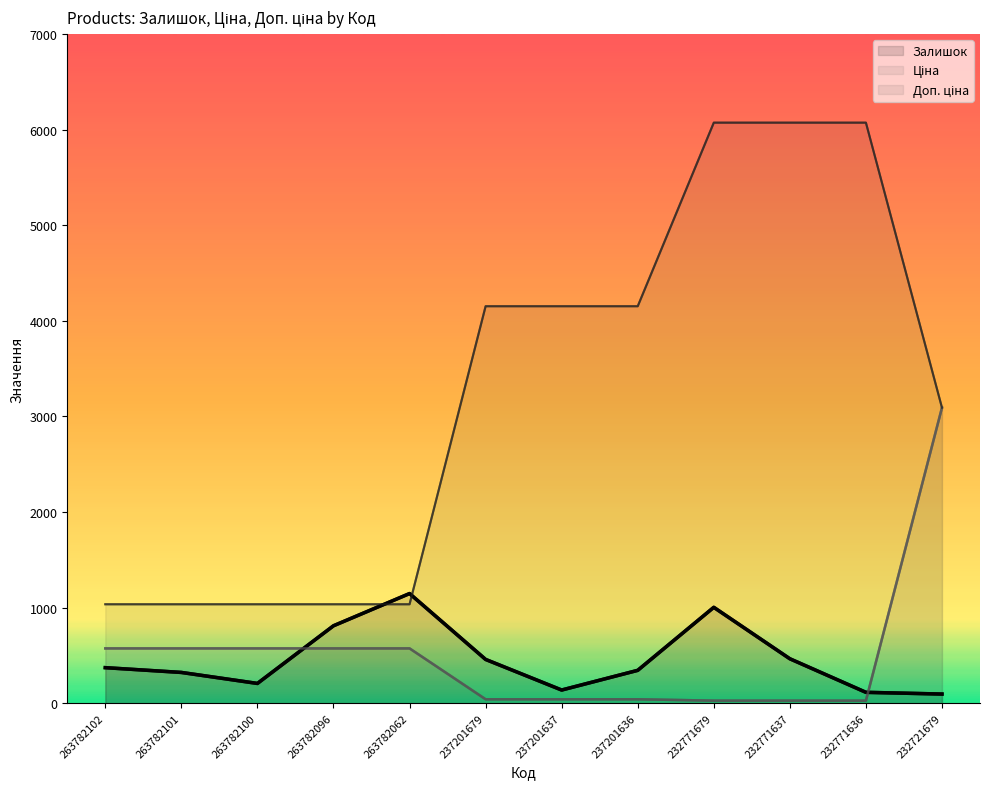

What is the value of the Ціна point at the 7th from the left?

41.5